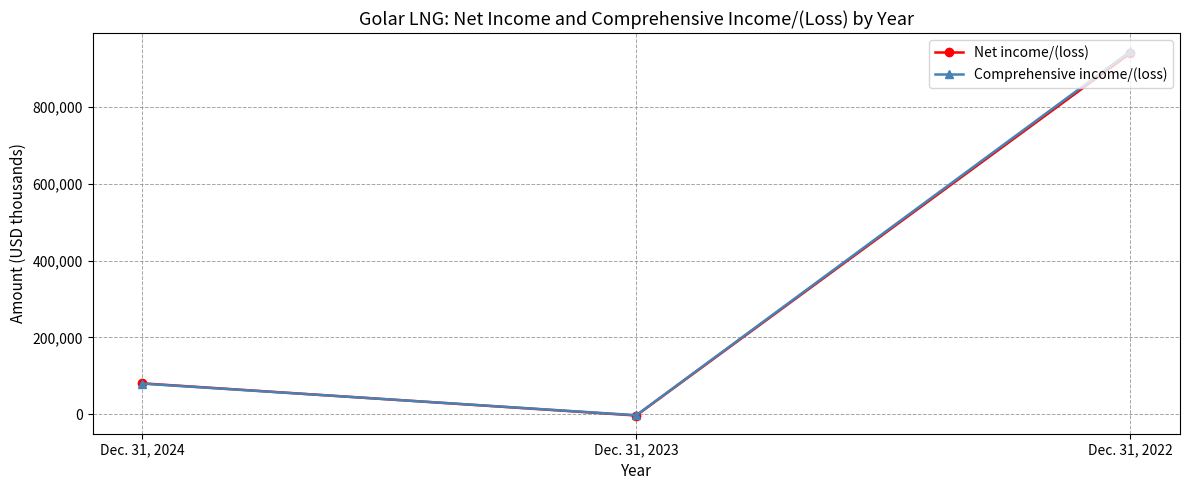

Is it true that Net income/(loss) equals 592223 at Dec. 31, 2022?

False